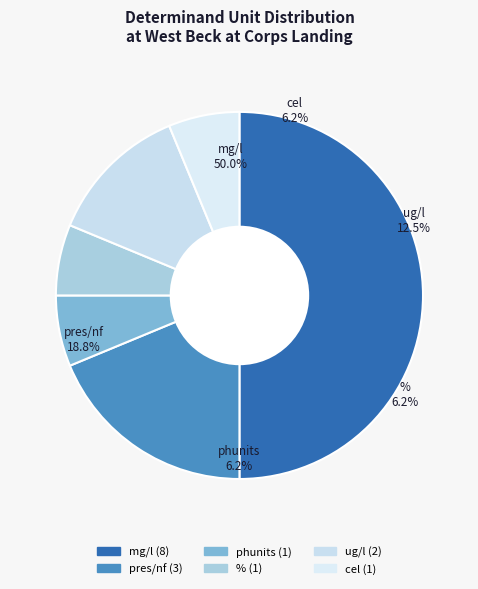

Rank the categories by value from highest to lowest.

mg/l, pres/nf, ug/l, phunits, %, cel